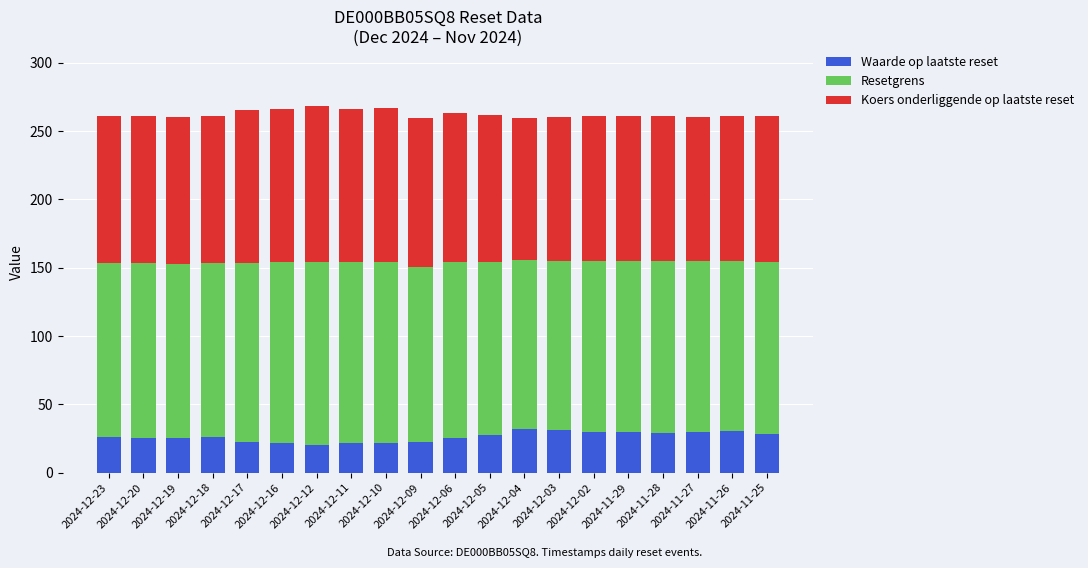

Does the chart contain stacked bars?

Yes